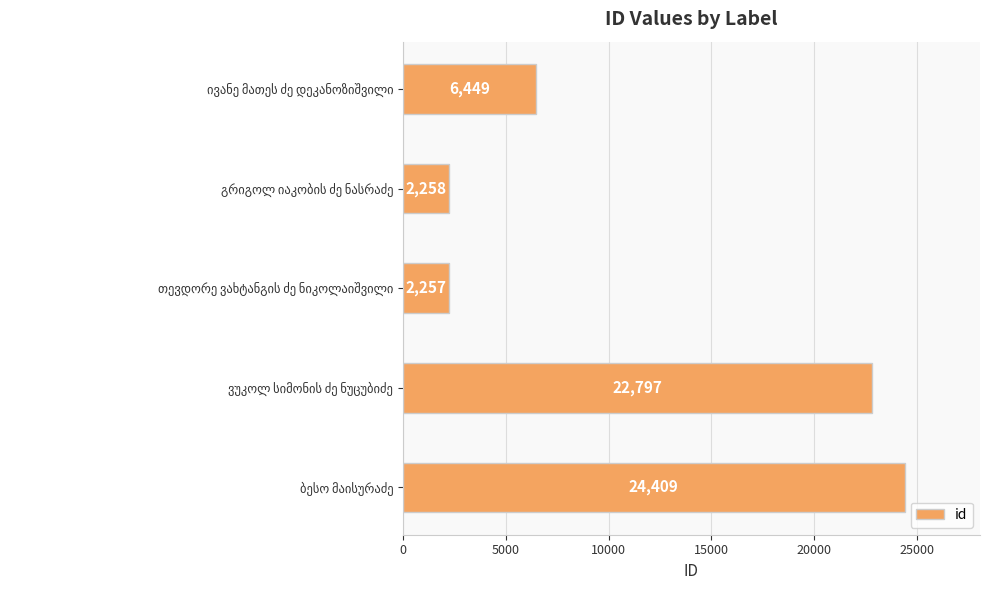

What is the maximum value shown in the chart?

24409